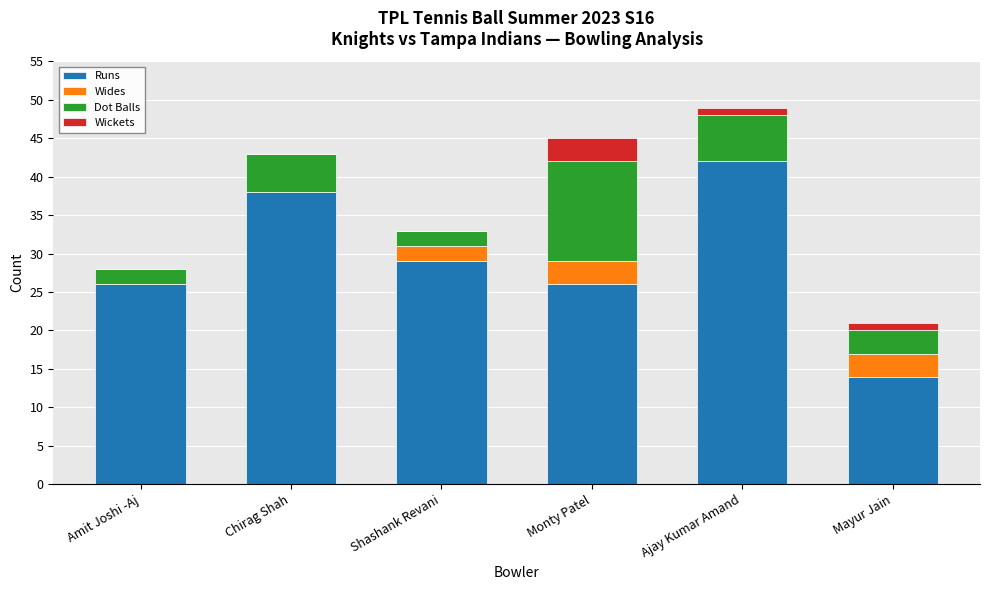

What is the maximum value for Runs?

42